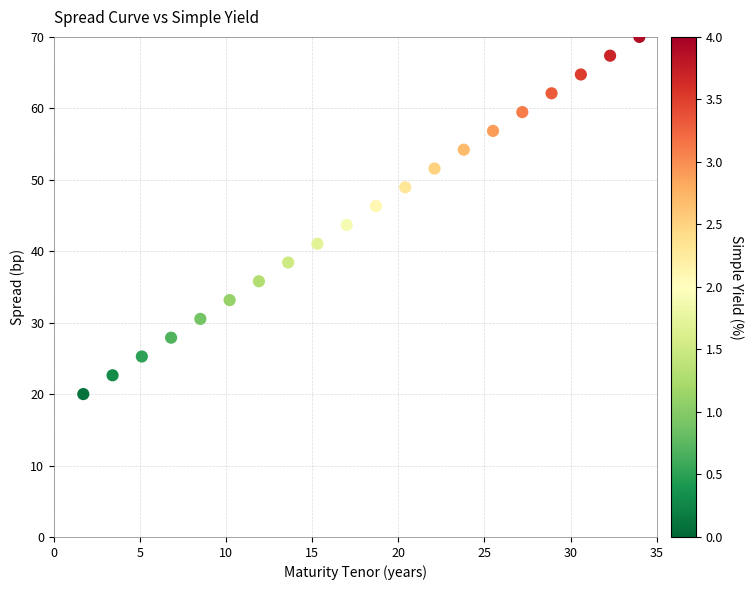

What is the range of X values (max minus min)?

32.3